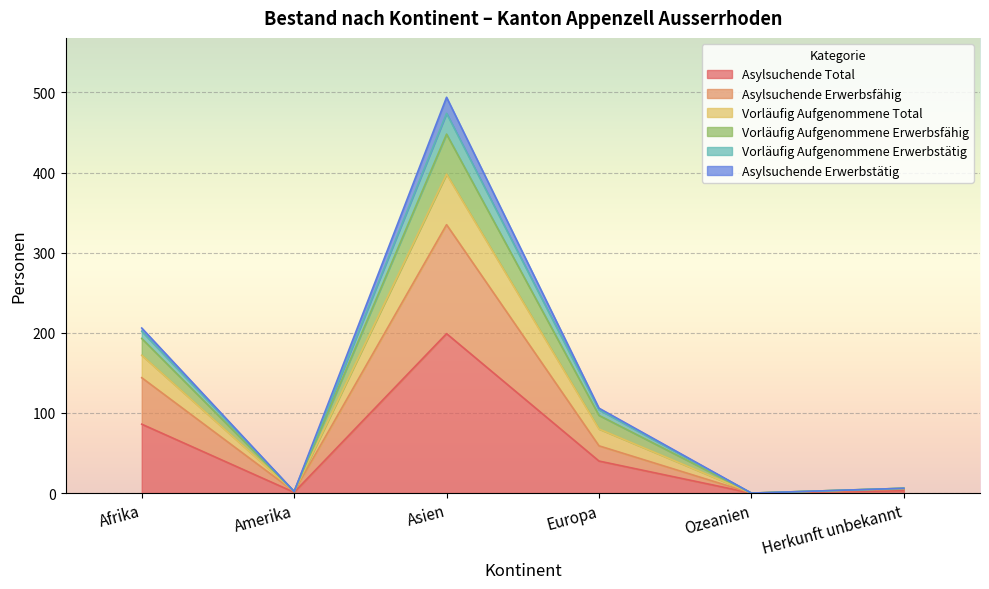

Which category has the lowest value in the Vorläufig Aufgenommene Total series?

Ozeanien